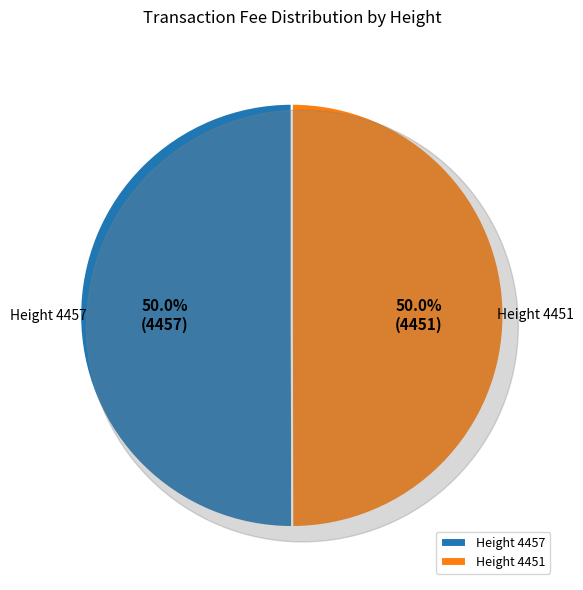

The 4457 slice represents 60% of the pie. True or false?

False